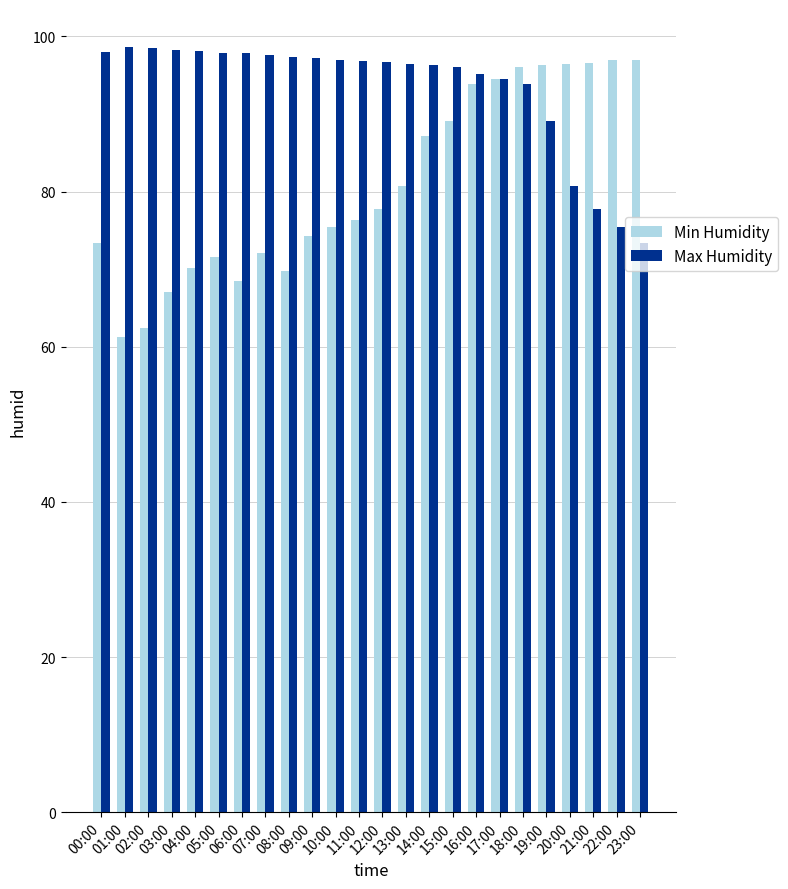

Which series changed the most between 08:00 and 23:00?

Min Humidity